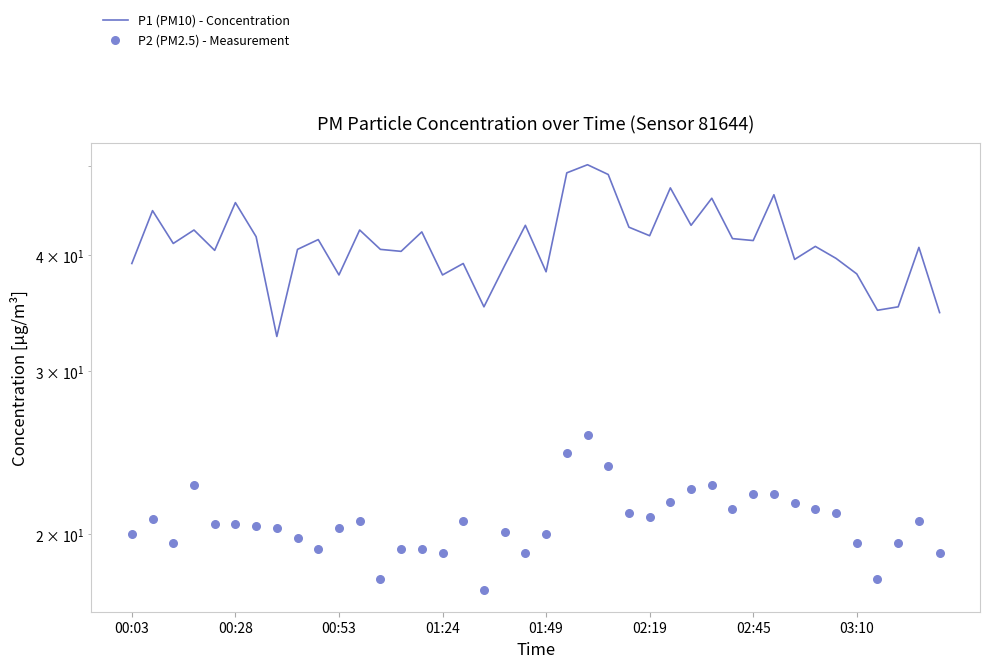

Is the value of P1 (PM10) - Concentration at 24 greater than the value of P2 (PM2.5) - Measurement at 00:53?

Yes